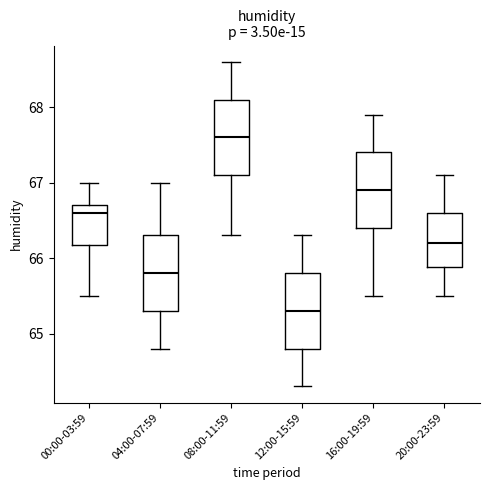

Reading left to right, read every box against the y-axis: the position of its median line, the range the box covers, and the ends of its whiskers. The values are not printed on the chart, so give them approximately, as read against the axis.

00:00-03:59: median 66.6, box 66.2 to 66.7, whiskers 65.5 to 67.0
04:00-07:59: median 65.8, box 65.3 to 66.3, whiskers 64.8 to 67.0
08:00-11:59: median 67.6, box 67.1 to 68.1, whiskers 66.3 to 68.6
12:00-15:59: median 65.3, box 64.8 to 65.8, whiskers 64.3 to 66.3
16:00-19:59: median 66.9, box 66.4 to 67.4, whiskers 65.5 to 67.9
20:00-23:59: median 66.2, box 65.9 to 66.6, whiskers 65.5 to 67.1